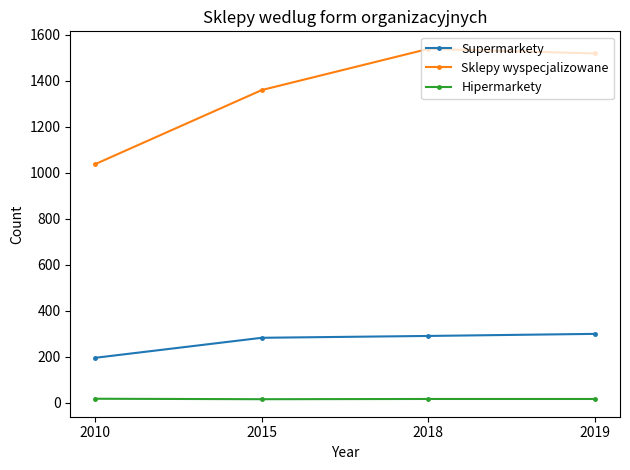

The value of Supermarkety at 2015 is 397. True or false?

False